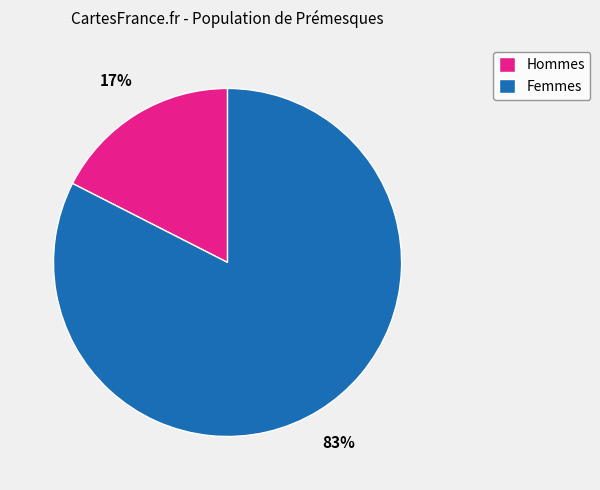

To the nearest percent, what is the average slice percentage?

50%